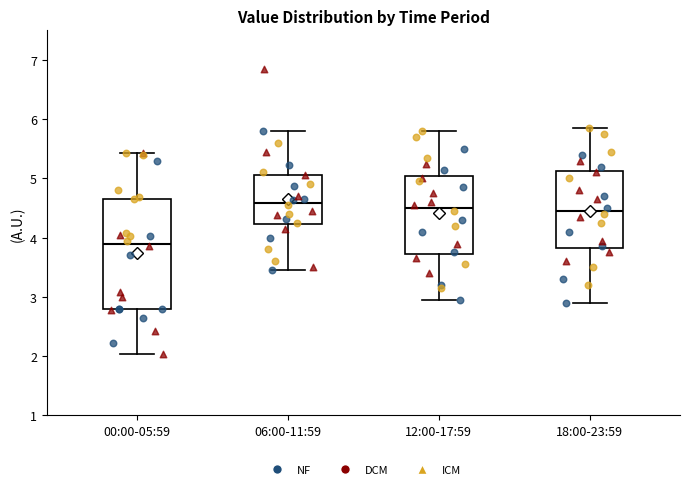

Where is the upper edge of the box for 00:00-05:59 on the y-axis? The values are not printed on the chart, so give them approximately, as read against the axis.

4.7